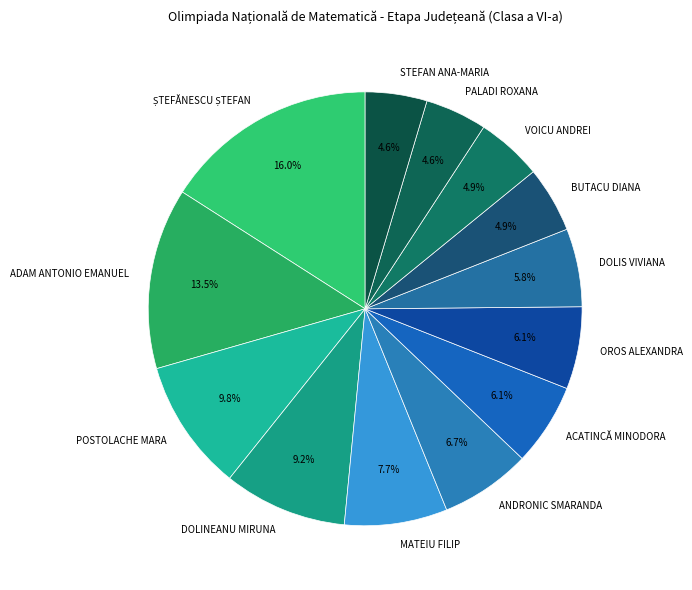

Combined, what portion of the pie is ADAM ANTONIO EMANUEL and ACATINCĂ MINODORA?

19.6%